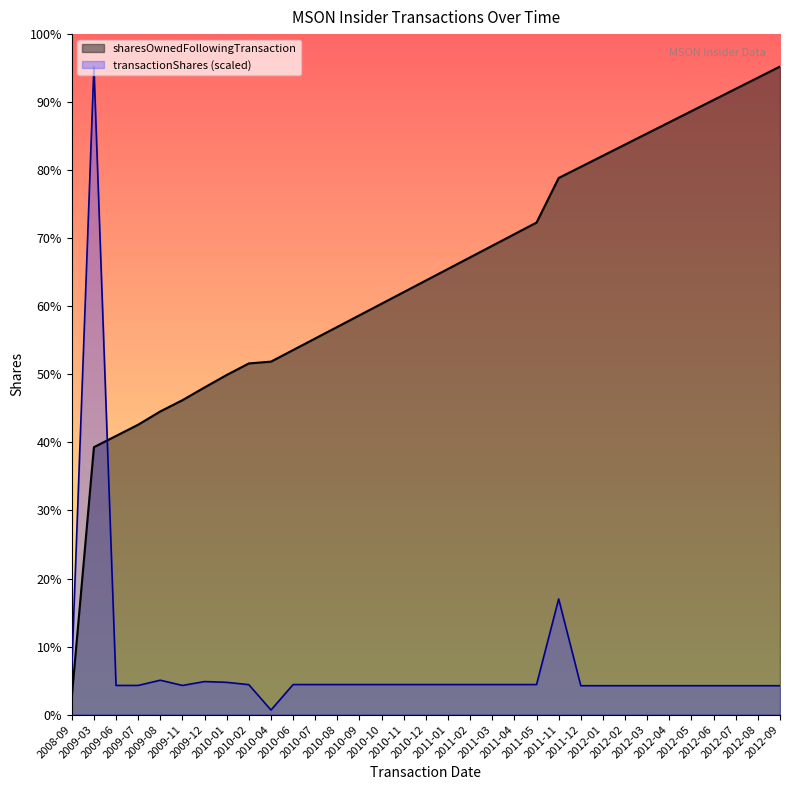

What are all the series names shown in the legend?

sharesOwnedFollowingTransaction, transactionShares (scaled)